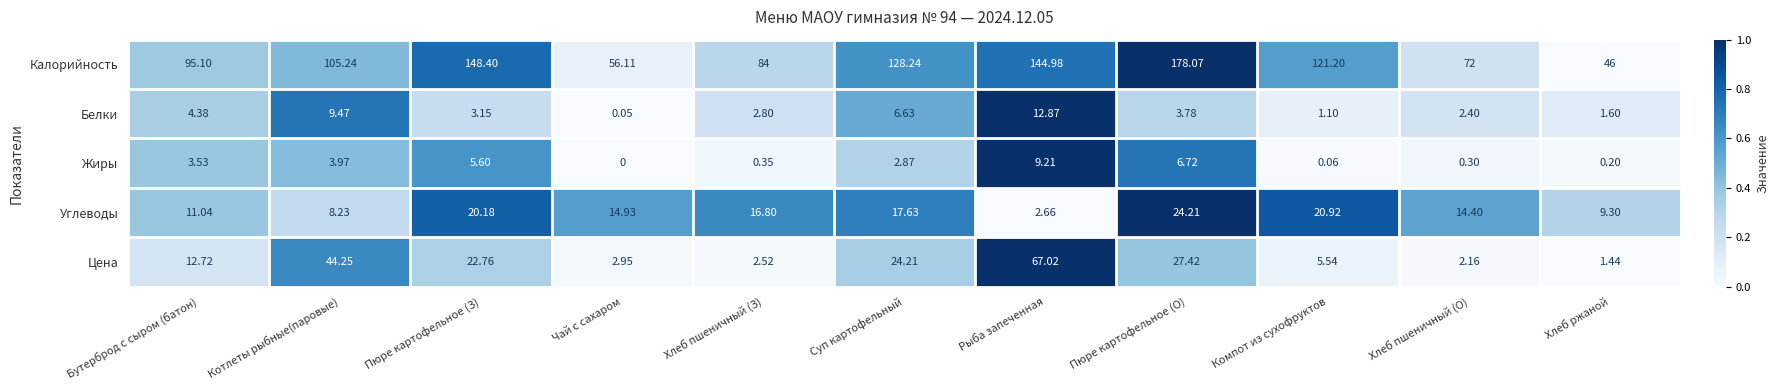

Which series has the largest total across all categories?

Калорийность